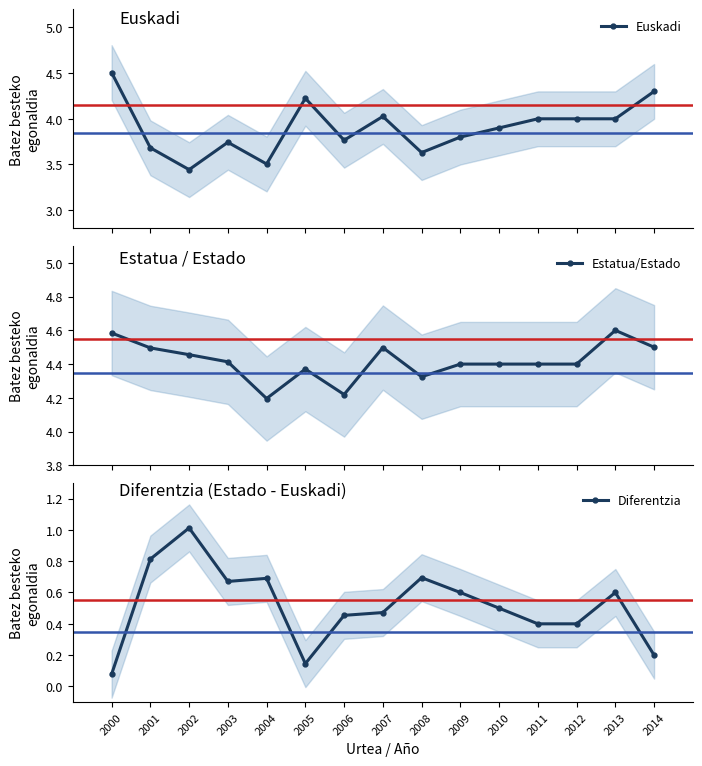

True or false: Diferentzia has more than 1 interior local peaks.

True